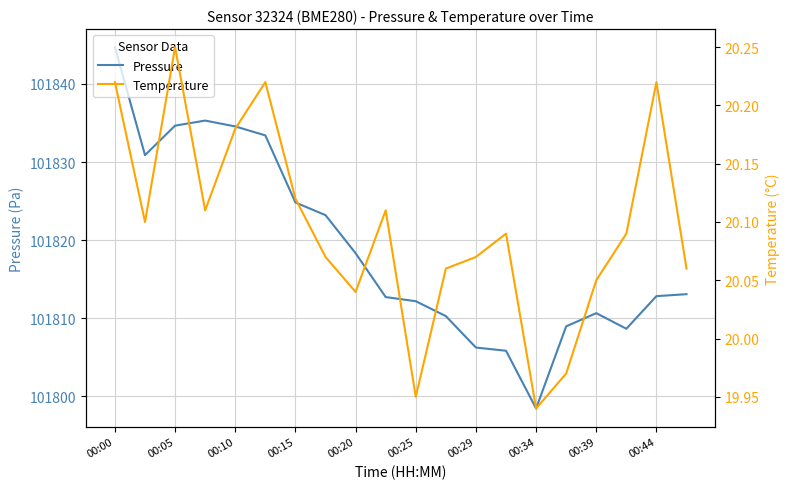

What is the value of the Temperature point at the 14th from the left?

20.1